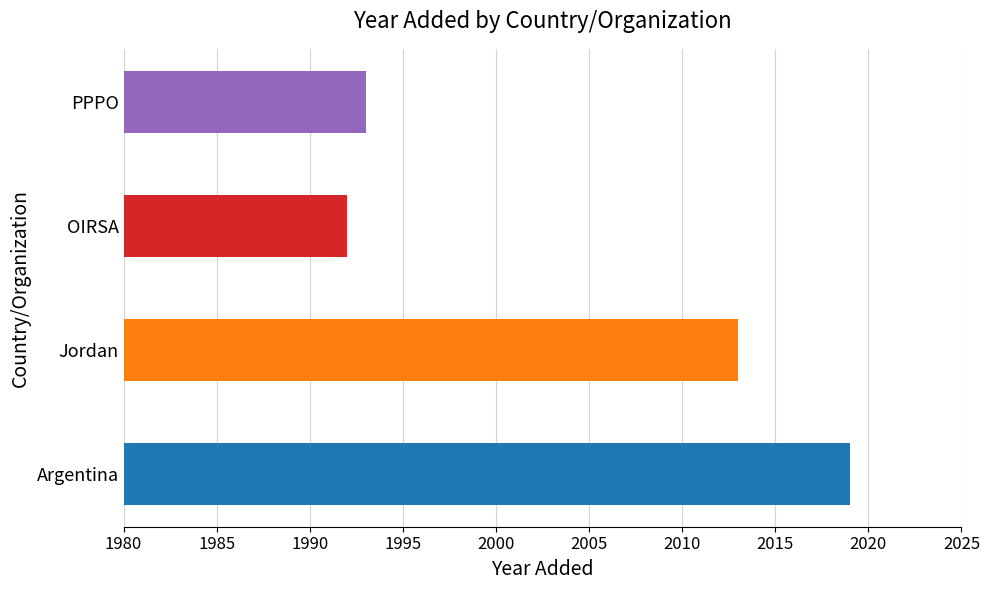

Reading right to left, extract all data points from this chart.

1993	1992	2013	2019